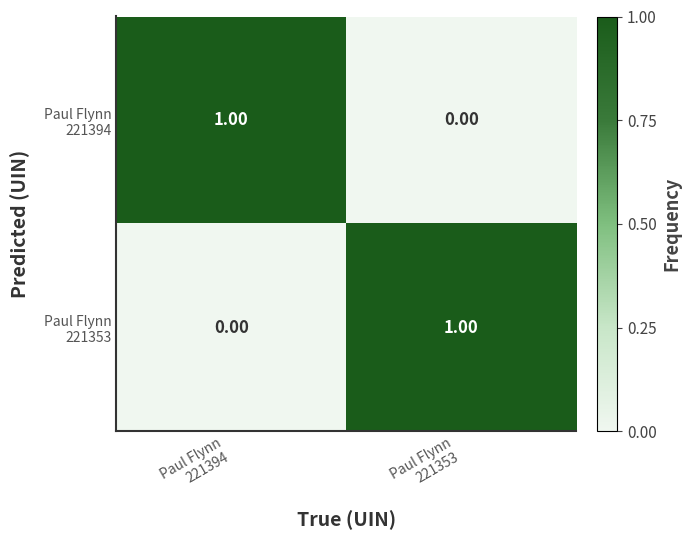

What is the total value across all series at Paul Flynn
221394?

1